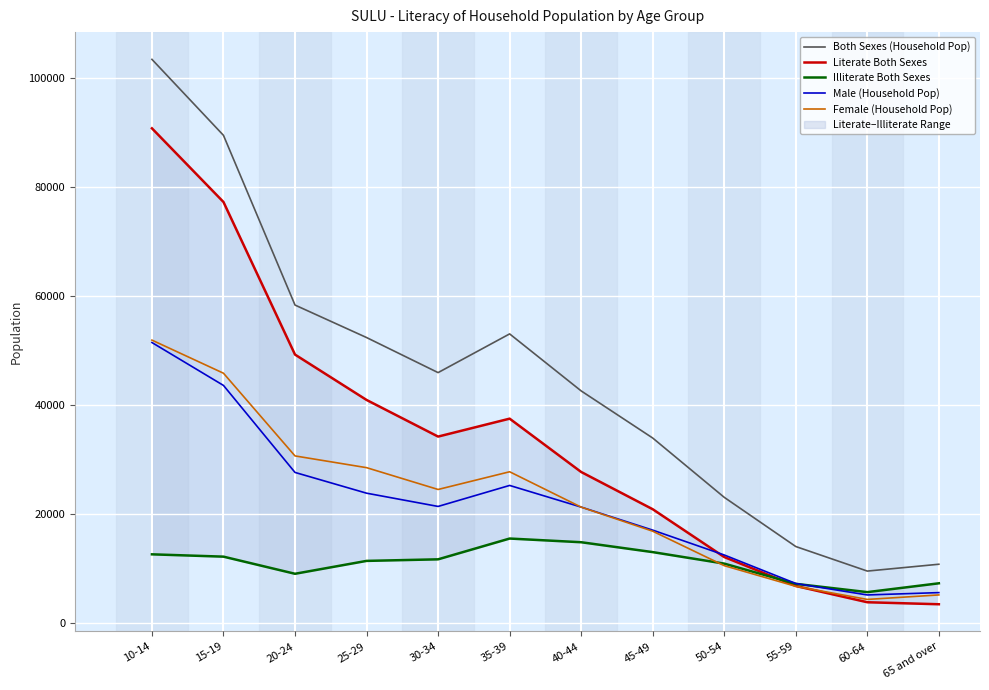

What is the difference between the maximum and minimum values in the Male (Household Pop) series?

46280